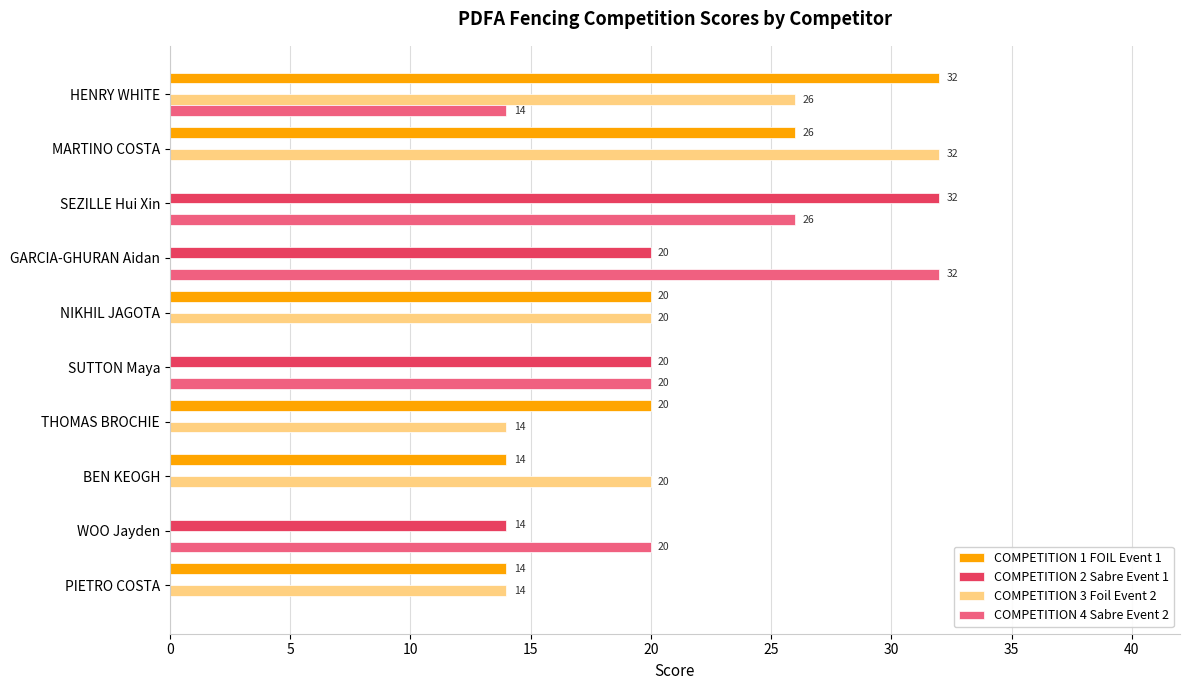

Is the value of COMPETITION 2 Sabre Event 1 at NIKHIL JAGOTA greater than the value of COMPETITION 3 Foil Event 2 at THOMAS BROCHIE?

No